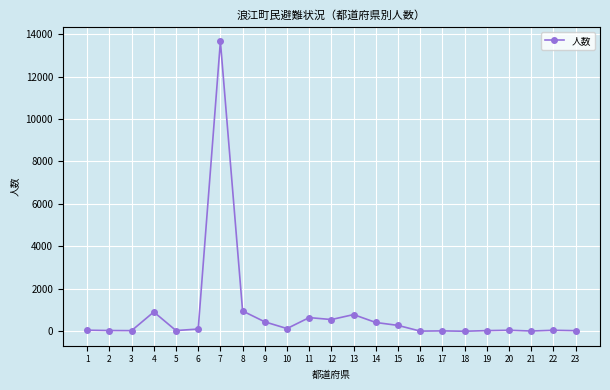

What is the sum of all values?

19344